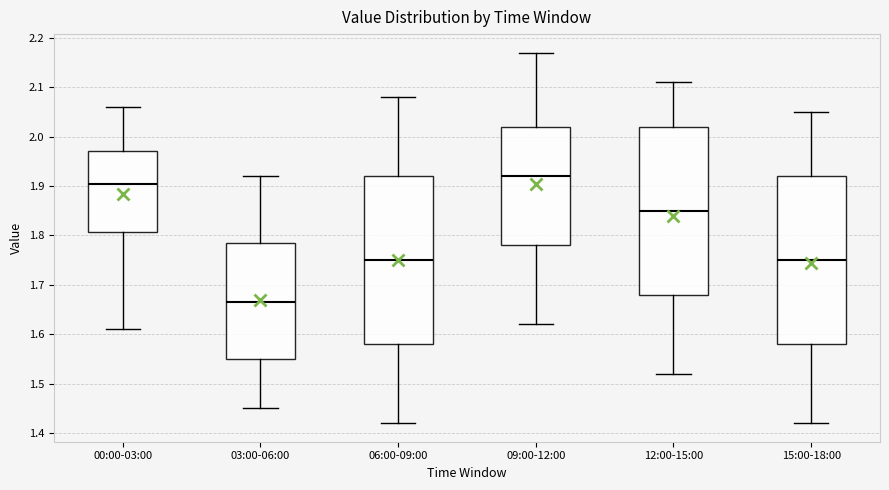

Which box's median line is the highest?

09:00-12:00